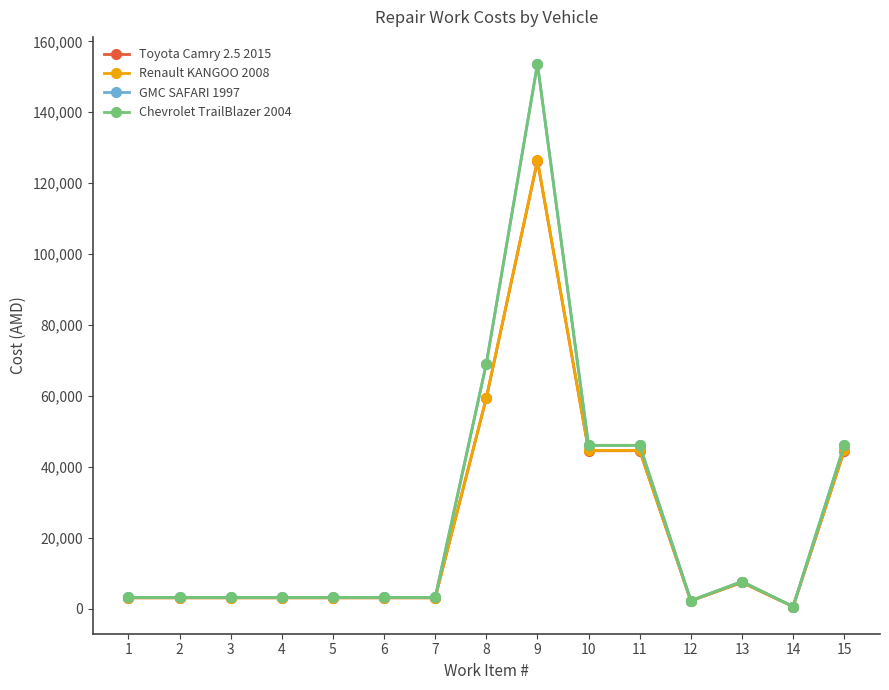

Reading left to right, transcribe all the data shown in this chart.

Toyota Camry 2.5 2015: 3095.0	3095.0	3095.0	3095.0	3095.0	3095.0	3095.0	59424.7	126277.6	44568.6	44568.6	2228.4	7428.1	619.0	44568.6
Renault KANGOO 2008: 3100.0	3100.0	3100.0	3100.0	3100.0	3100.0	3100.0	59520.0	126480.0	44640.0	44640.0	2232.0	7440.0	620.0	44640.0
GMC SAFARI 1997: 3200.0	3200.0	3200.0	3200.0	3200.0	3200.0	3200.0	69120.0	153600.0	46080.0	46080.0	2304.0	7680.0	640.0	46080.0
Chevrolet TrailBlazer 2004: 3200.0	3200.0	3200.0	3200.0	3200.0	3200.0	3200.0	69120.0	153600.0	46080.0	46080.0	2304.0	7680.0	640.0	46080.0